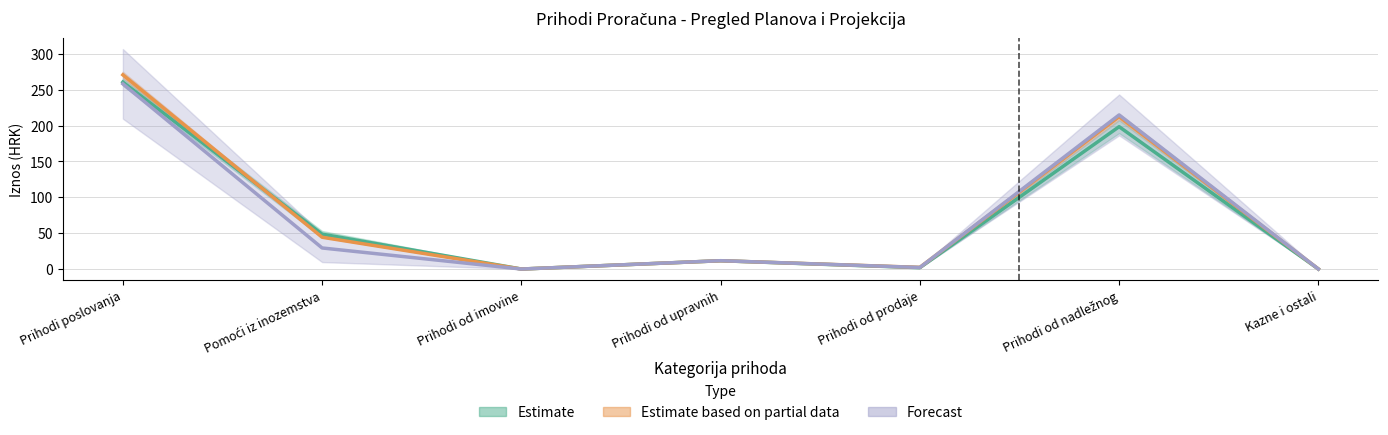

What is the maximum value shown in the chart?

270.6